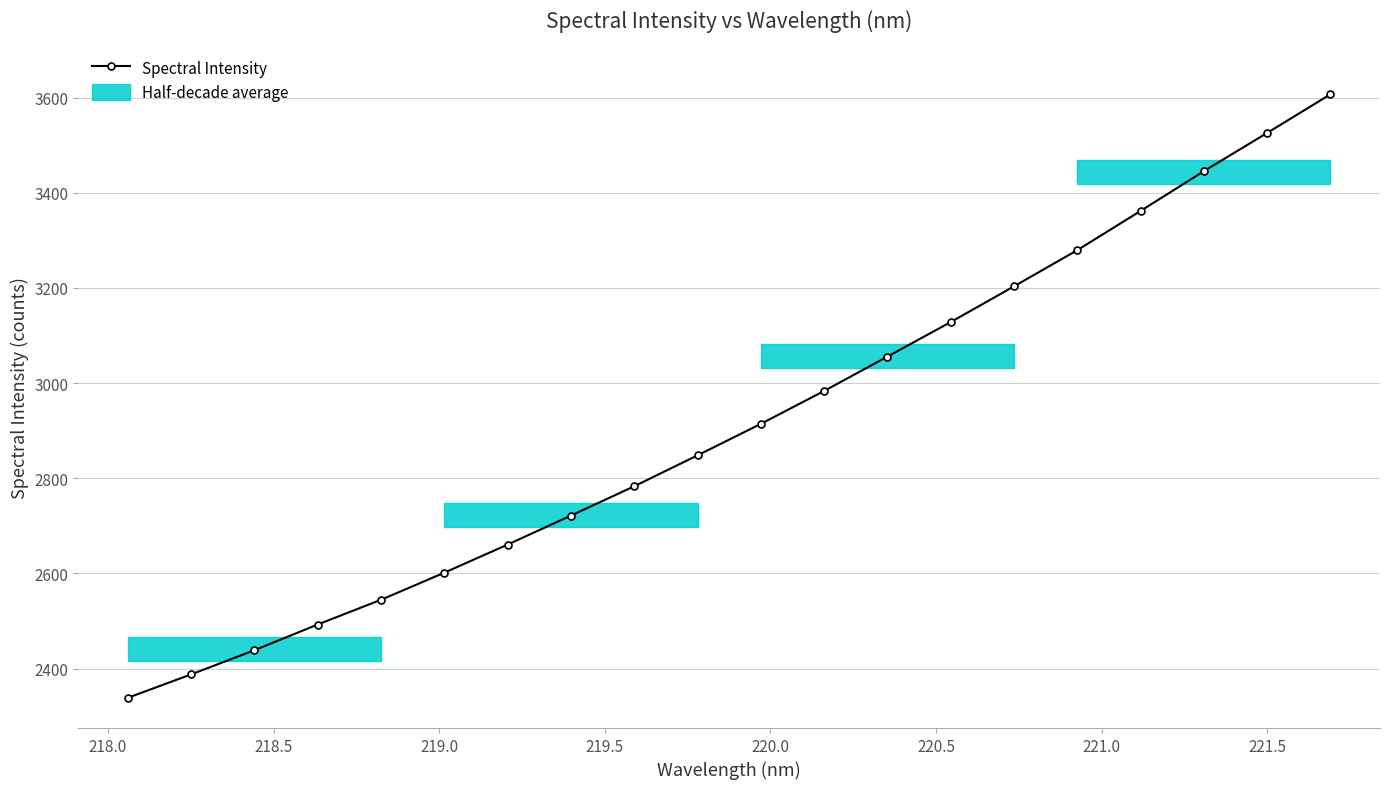

What is the lowest value of the Spectral Intensity series?

2338.5